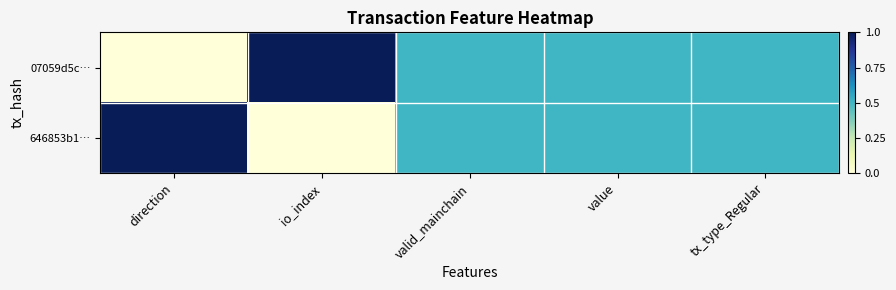

At io_index, list the series in order from smallest to largest.

646853b1…, 07059d5c…